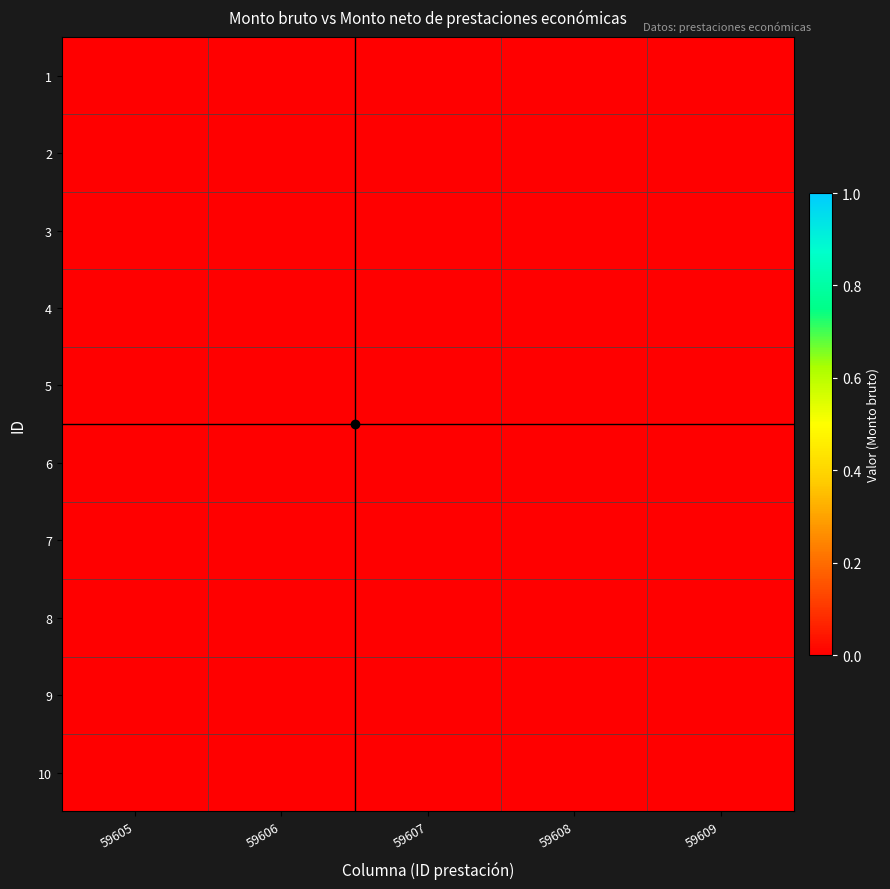

Which series has the largest range (max minus min)?

2